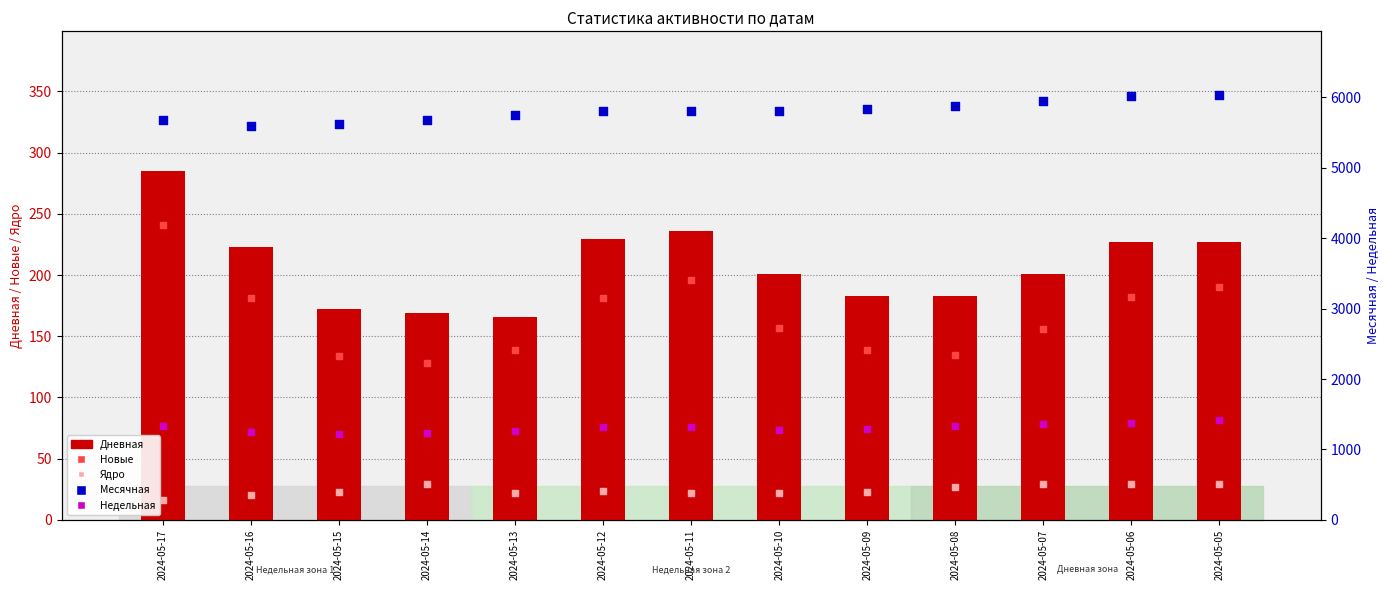

At which category is the sum across all series the highest?

2024-05-05